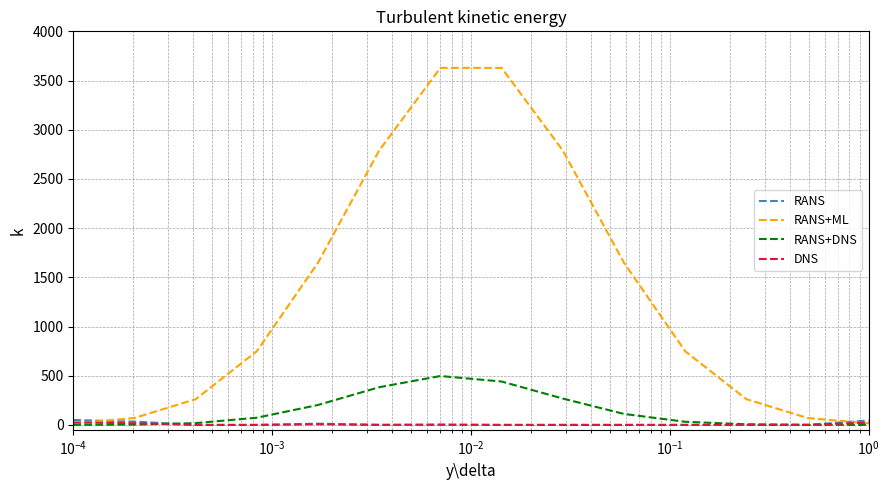

What is the difference between the second highest and second lowest values in the RANS series?

45.2